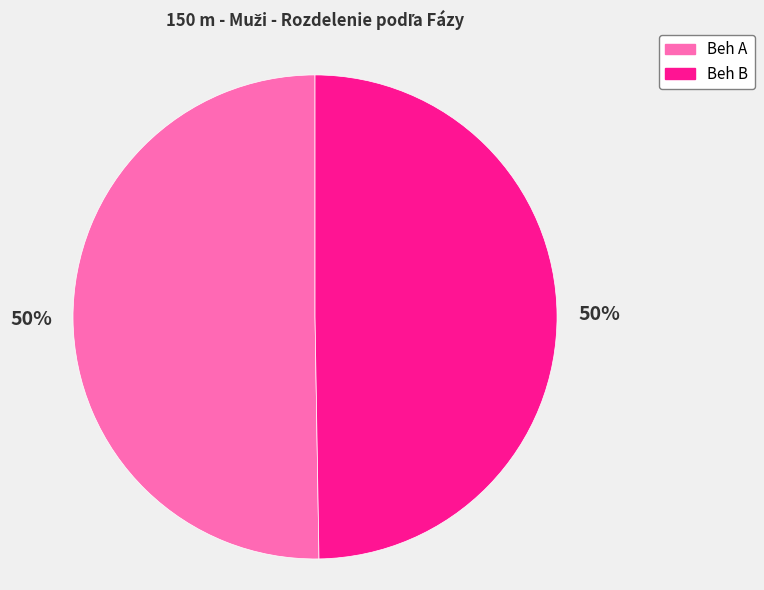

To the nearest percent, what is the average slice percentage?

50%